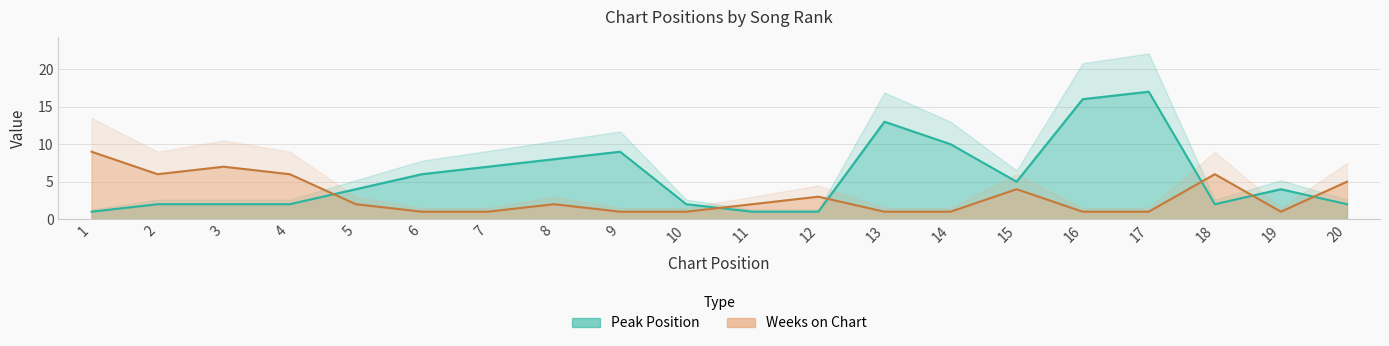

What is the difference between the second highest and minimum values in the Weeks on Chart series?

6